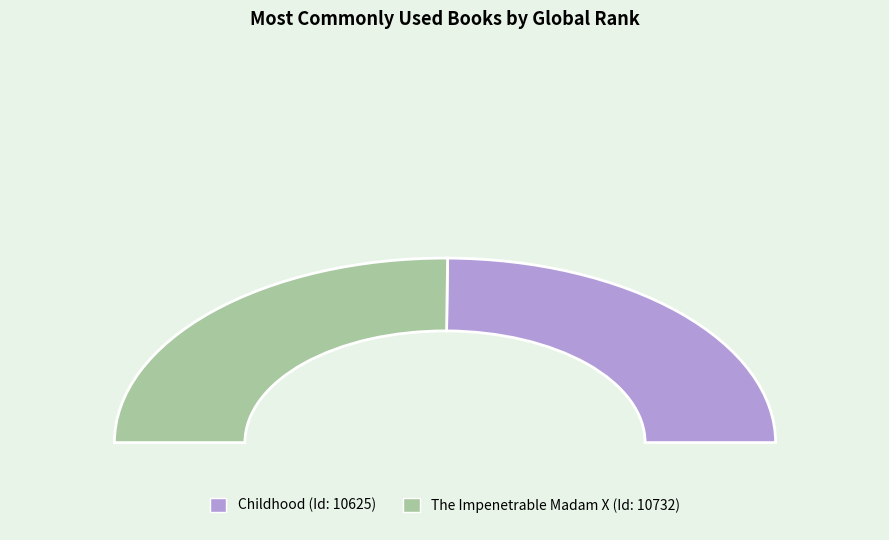

What percentage is the Childhood slice, to the nearest percent?

50%